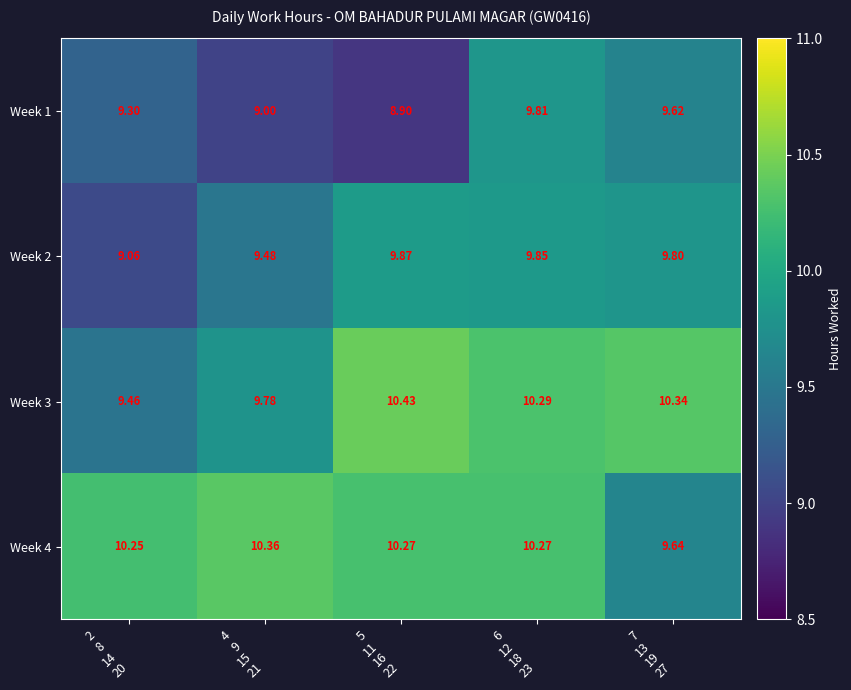

How many values in the Week 4 series are below 10?

1